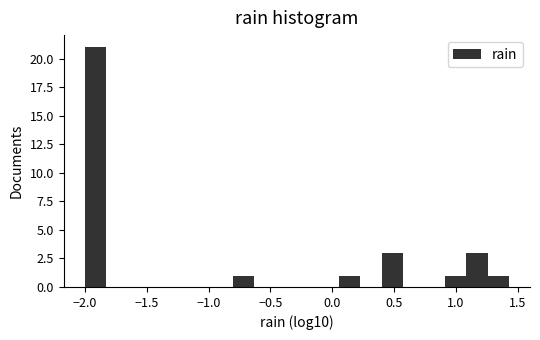

Read against the x-axis, roughly where is the centre of the tallest bar?

-1.90